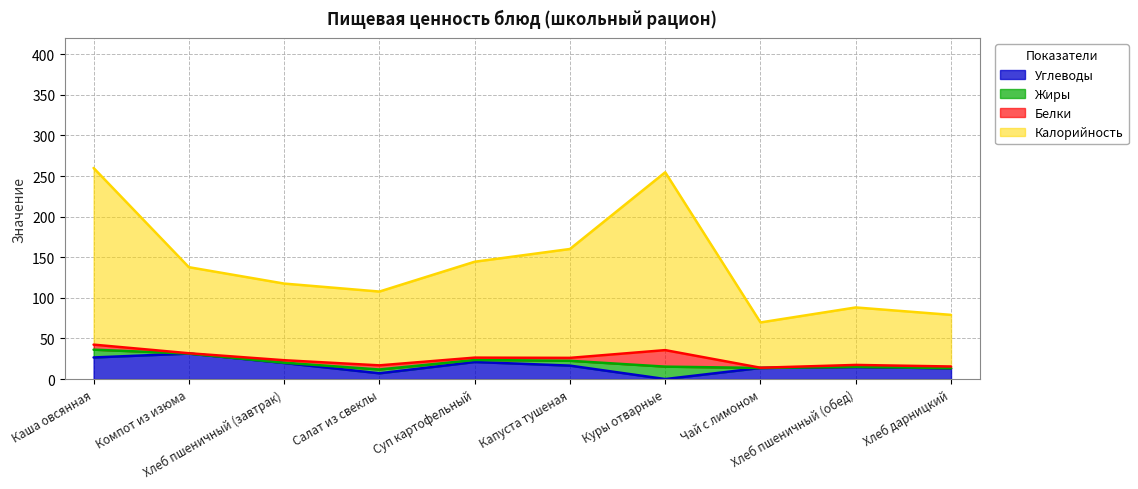

What is the highest value of the Углеводы series?

31.4